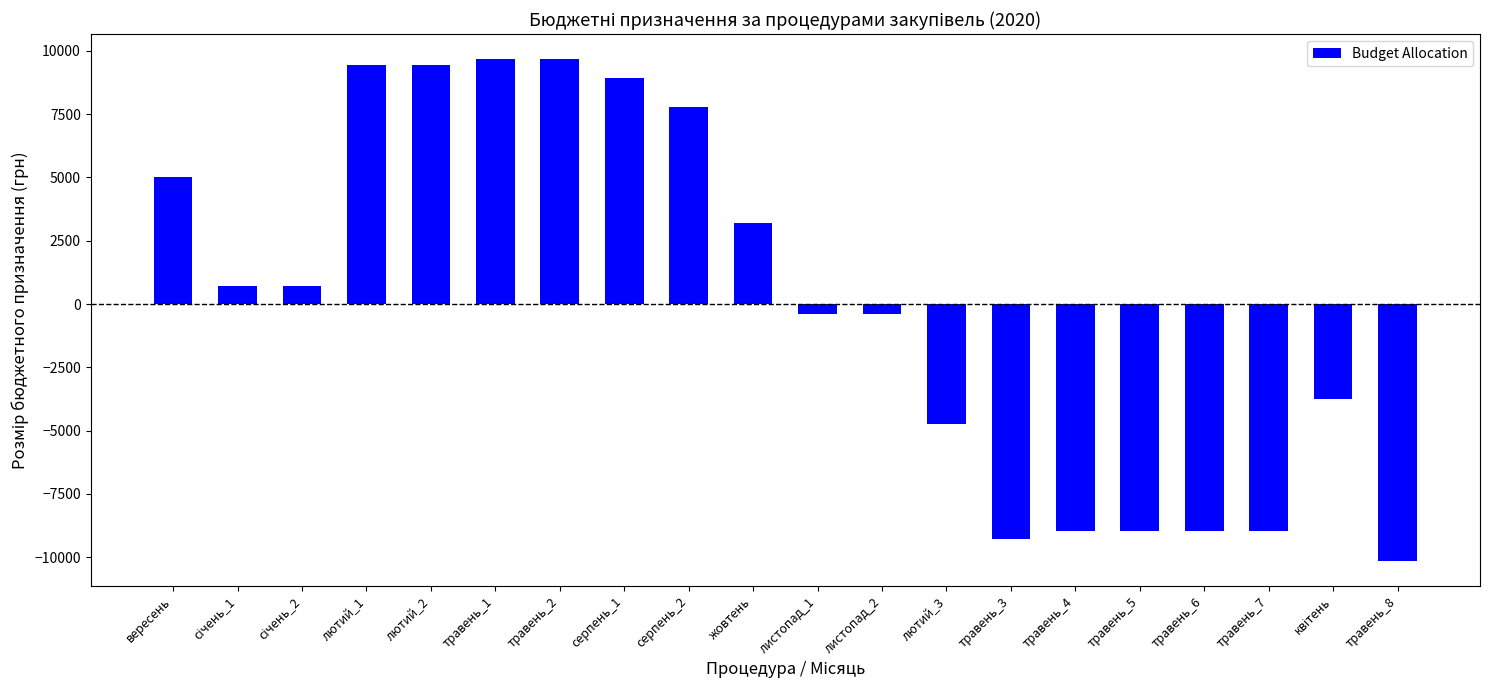

Where does the data first go above 731?

вересень